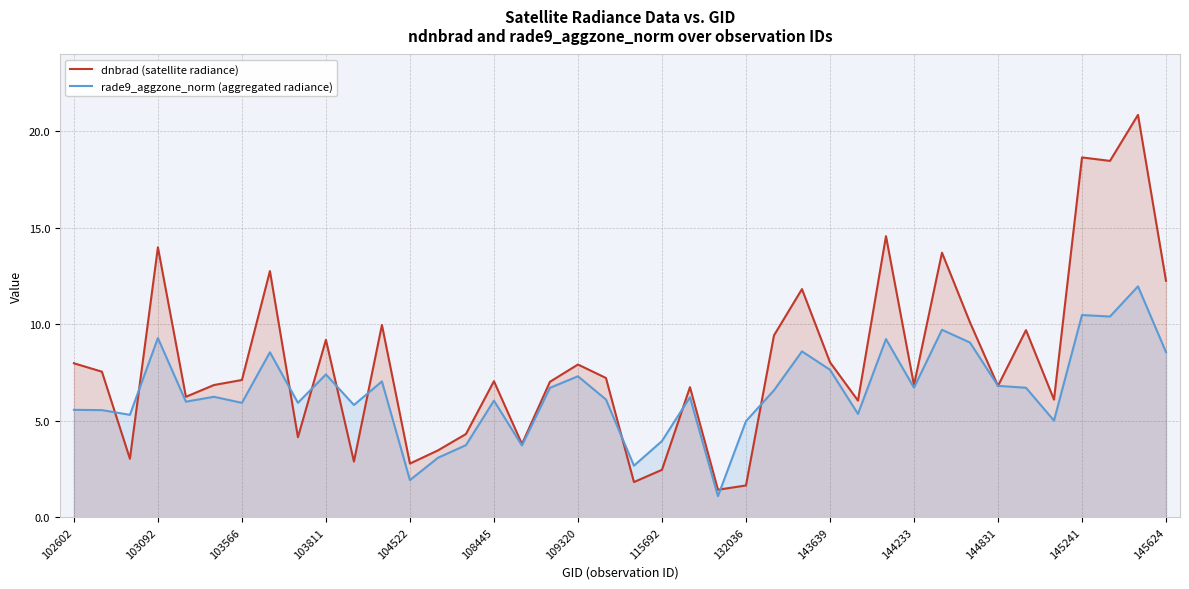

At which label does rade9_aggzone_norm (aggregated radiance) first exceed 6?

103092